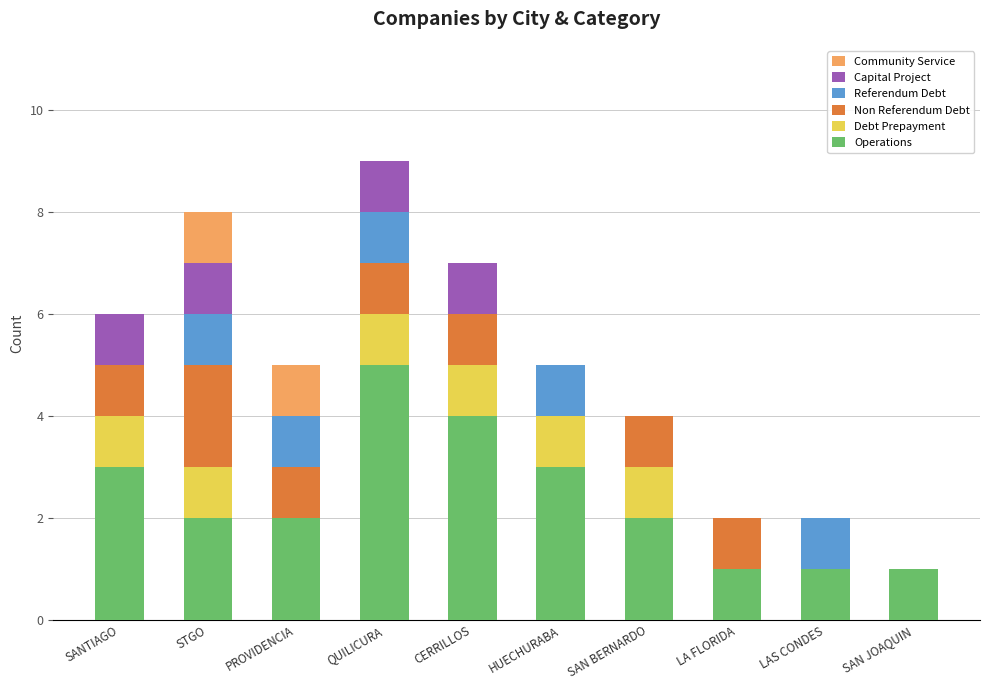

What is the total value across all series at PROVIDENCIA?

5